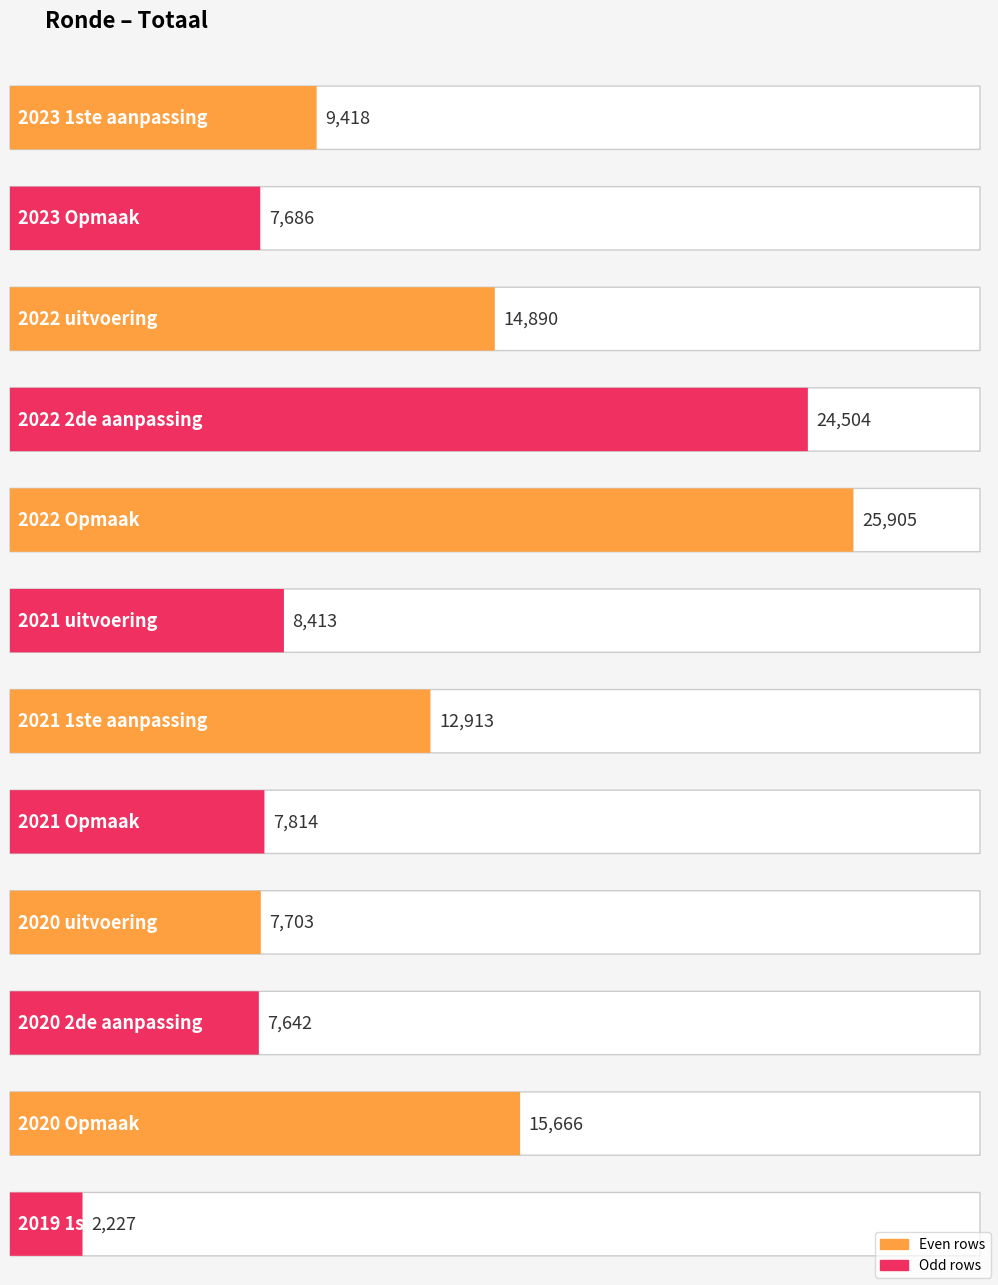

Does the chart contain stacked bars?

No